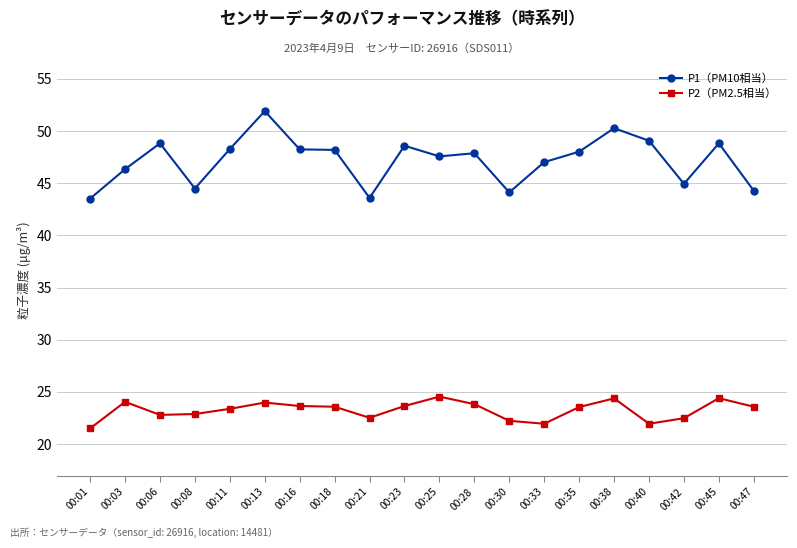

What is the value of the P2（PM2.5相当） point at the 1st from the left?

21.5